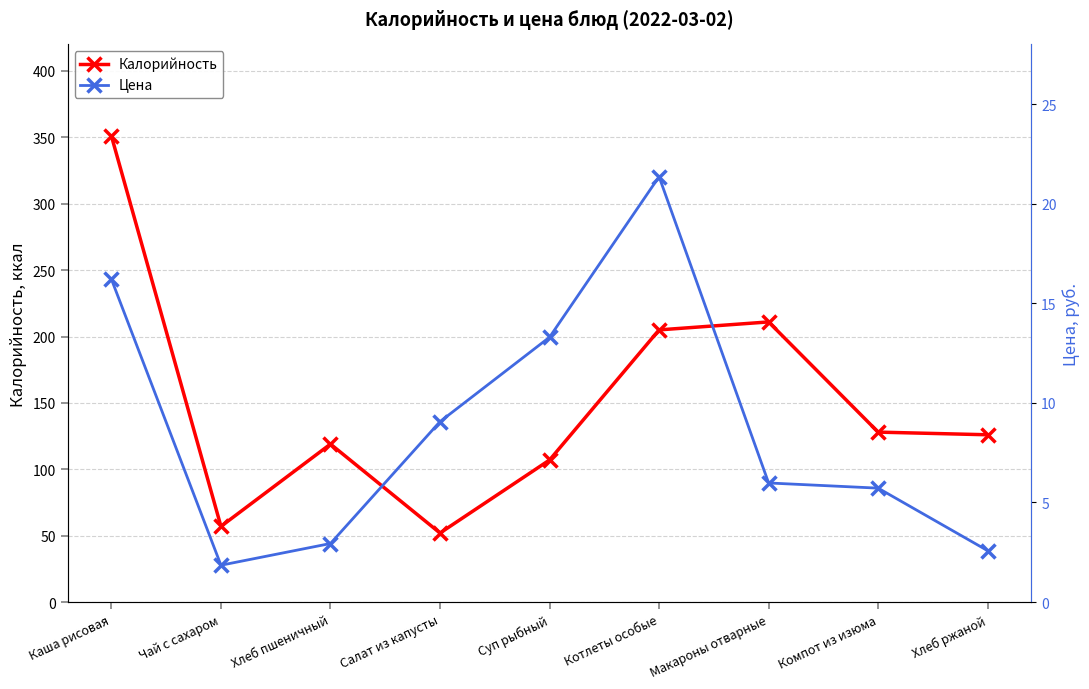

True or false: Калорийность and Цена intersect in this chart.

False